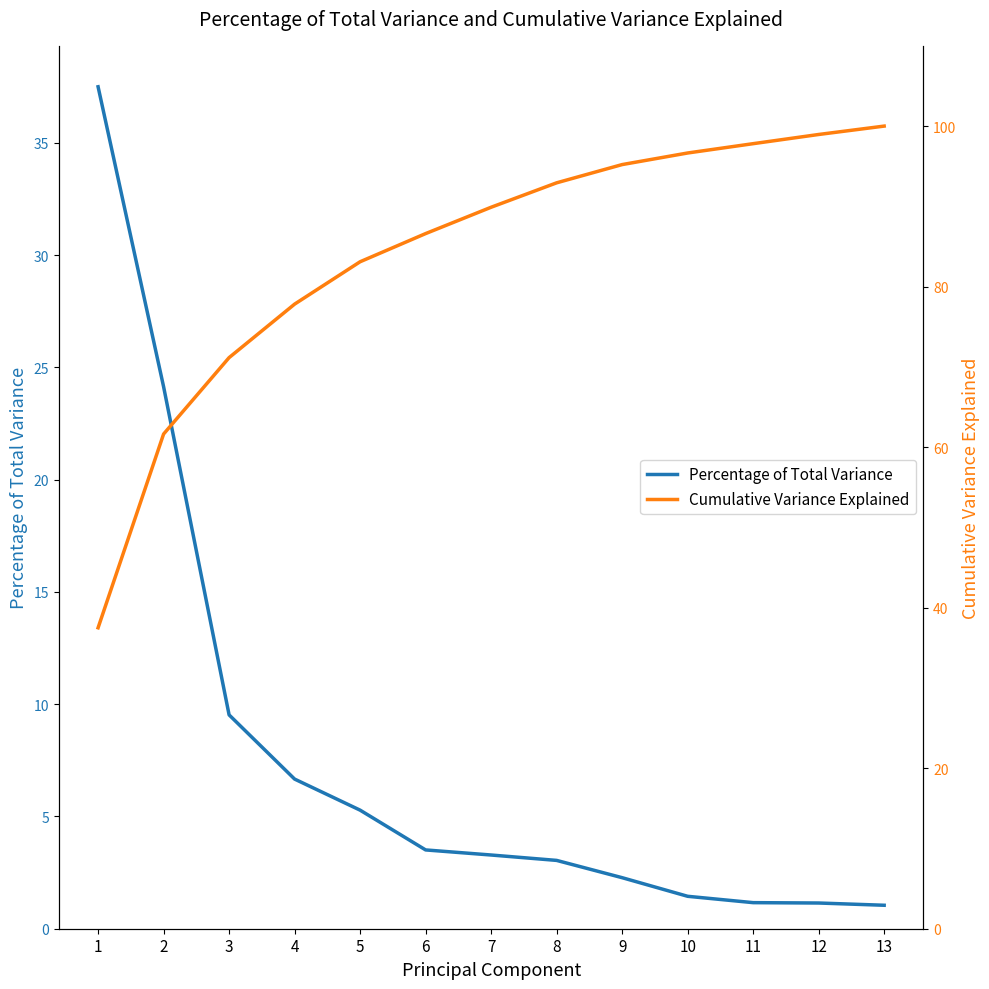

True or false: Percentage of Total Variance has more than 0 points higher than both neighbors.

False